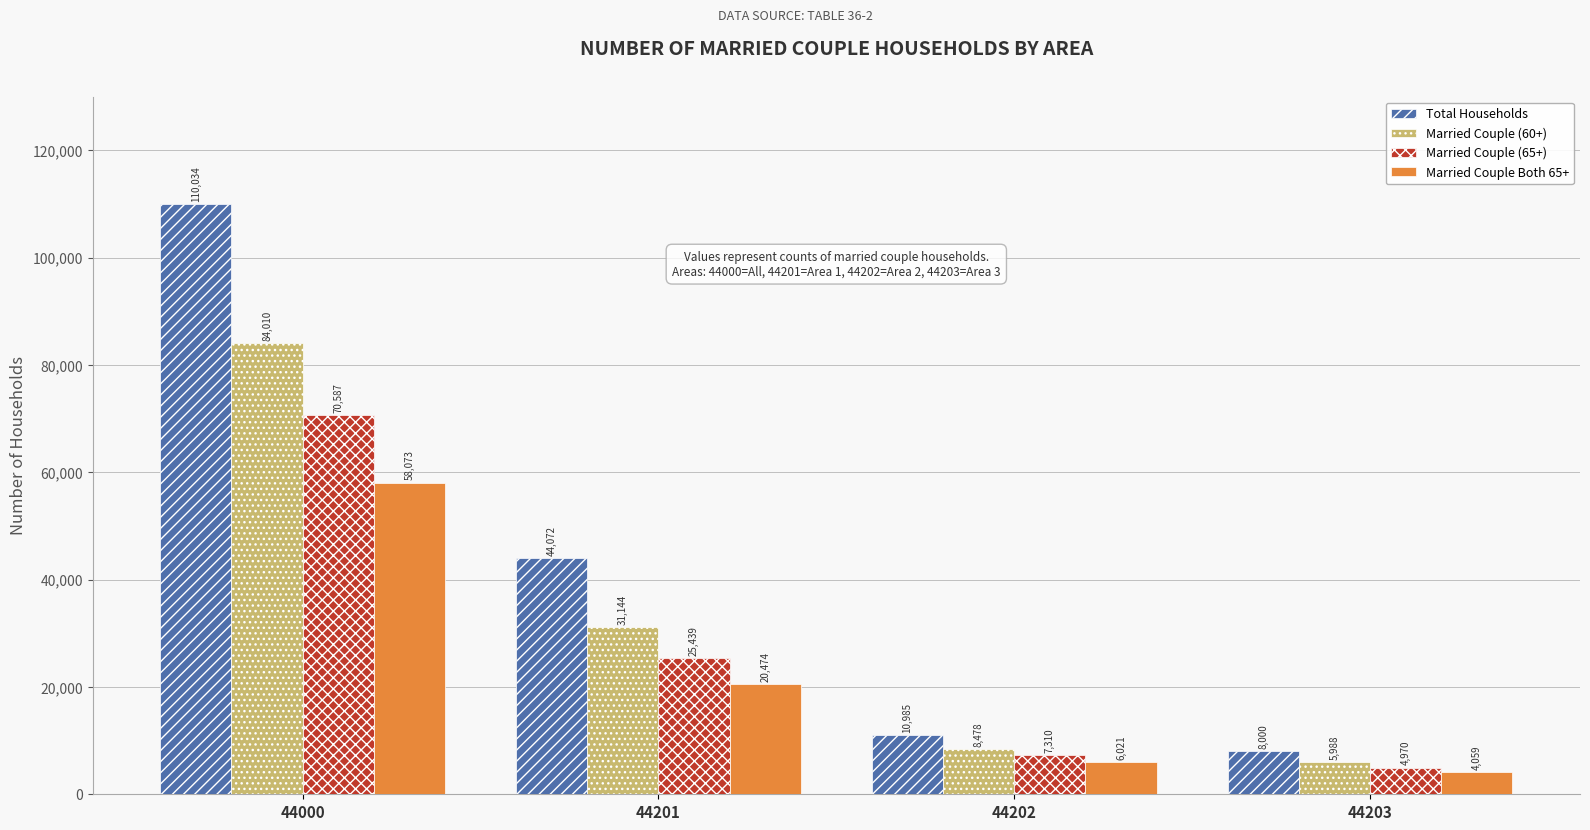

How many series are shown in this chart?

4